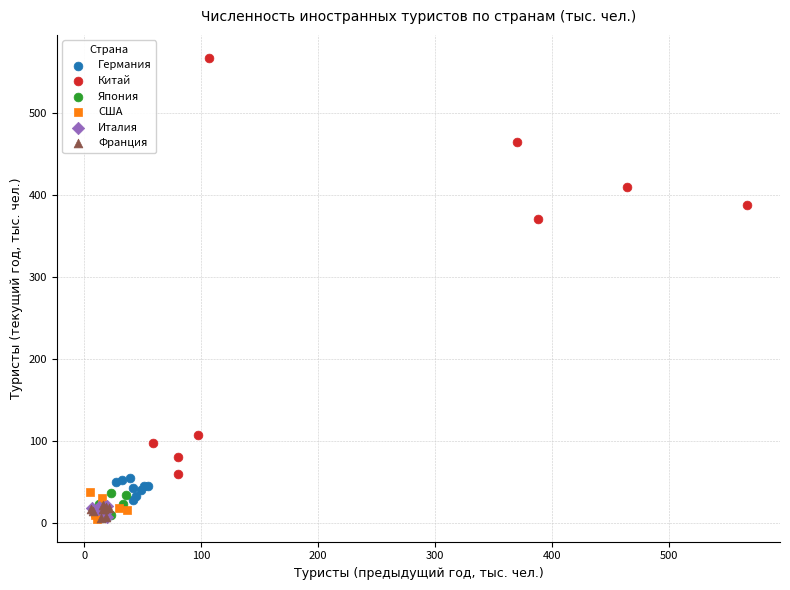

Which series reaches the maximum Y coordinate?

Китай